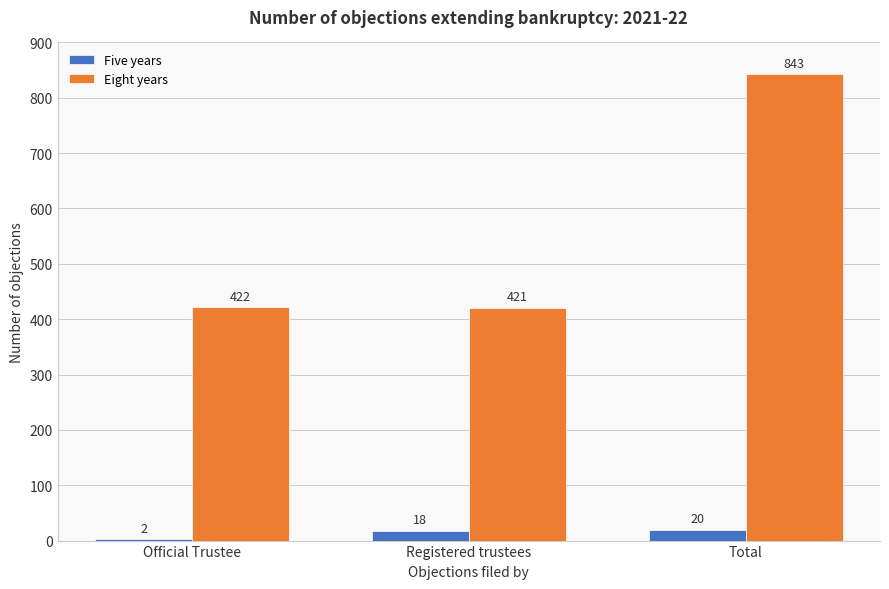

Count the number of data series in this chart.

2